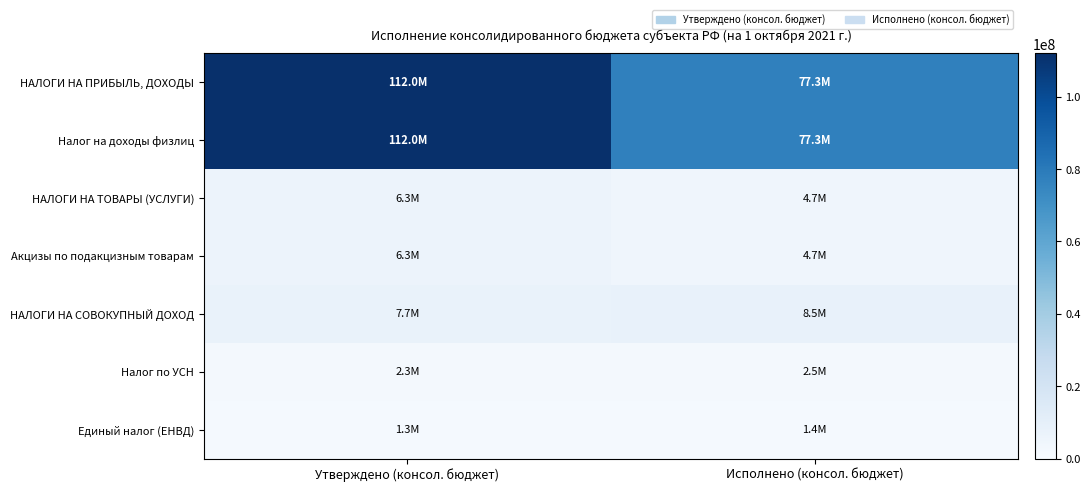

Which series has the largest range (max minus min)?

НАЛОГИ НА ПРИБЫЛЬ, ДОХОДЫ